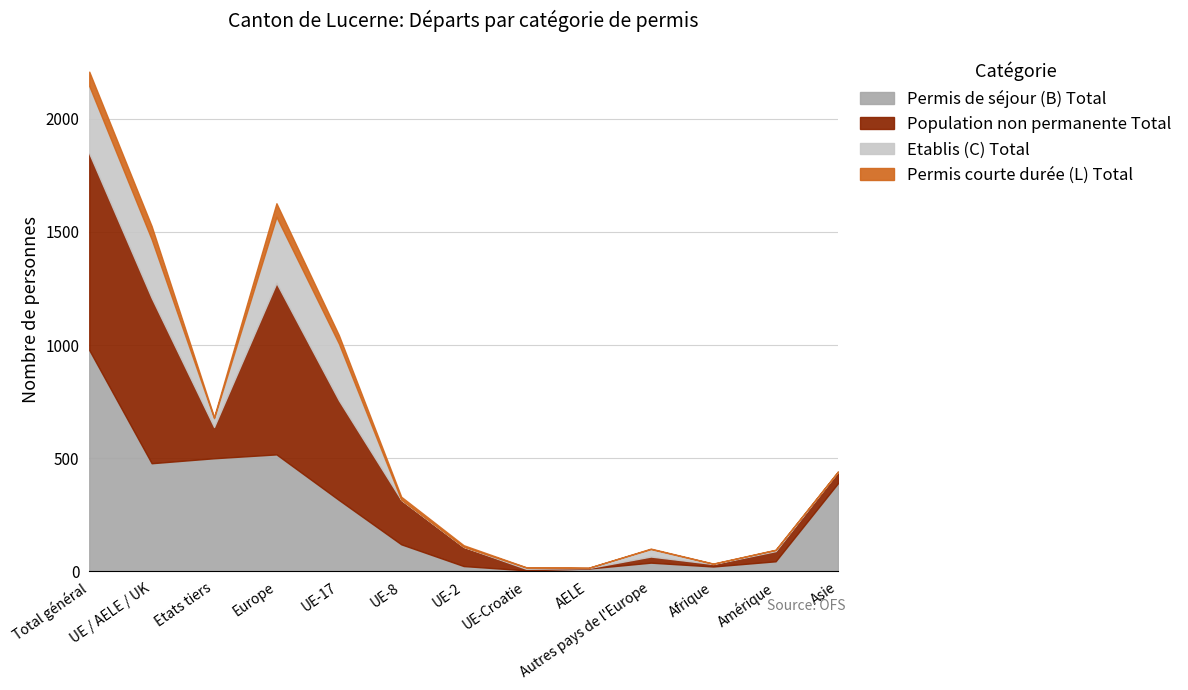

True or false: Permis courte durée (L) Total and Permis de séjour (B) Total cross at least once.

False